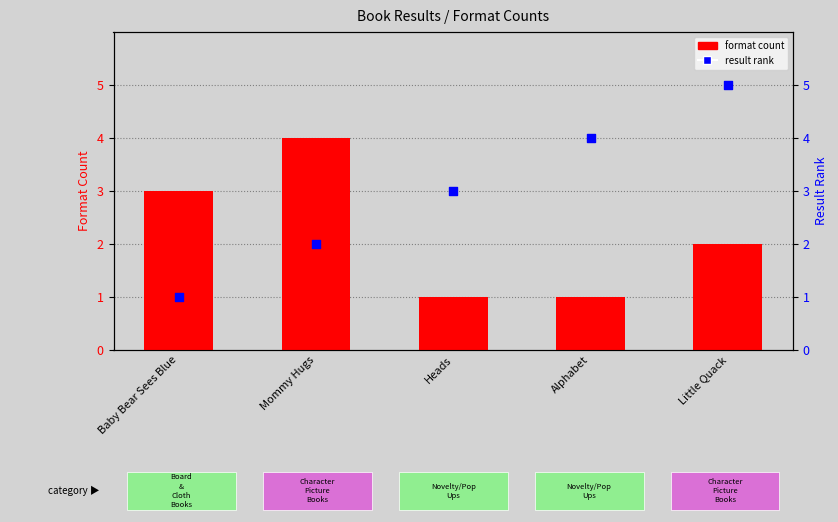

What are all the series names shown in the legend?

format count, result rank